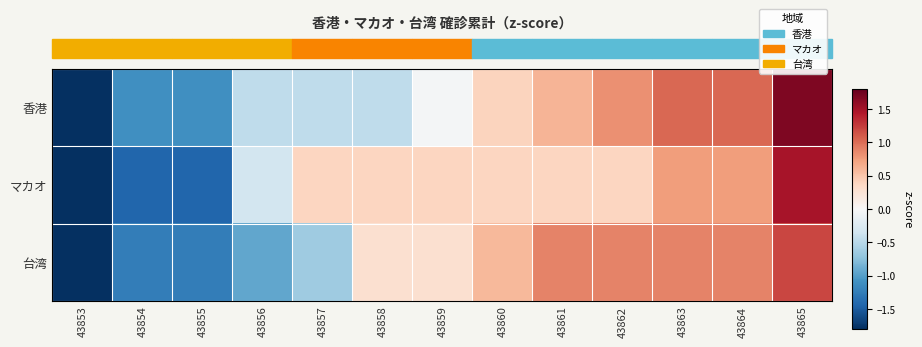

What is the difference between the highest and lowest values at 43860?

0.2